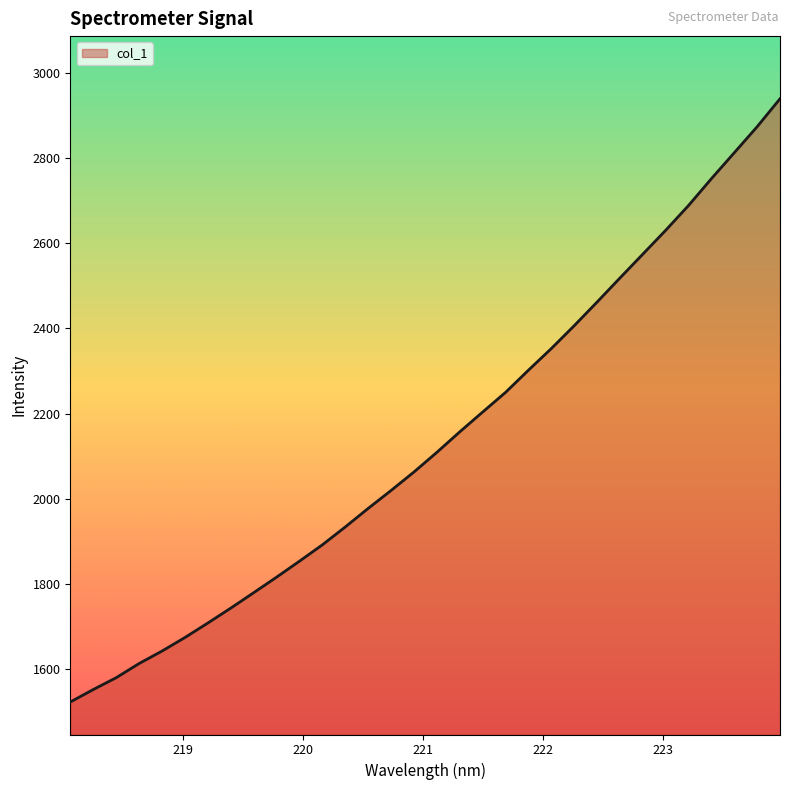

What is the difference between the maximum and minimum values?

1415.0